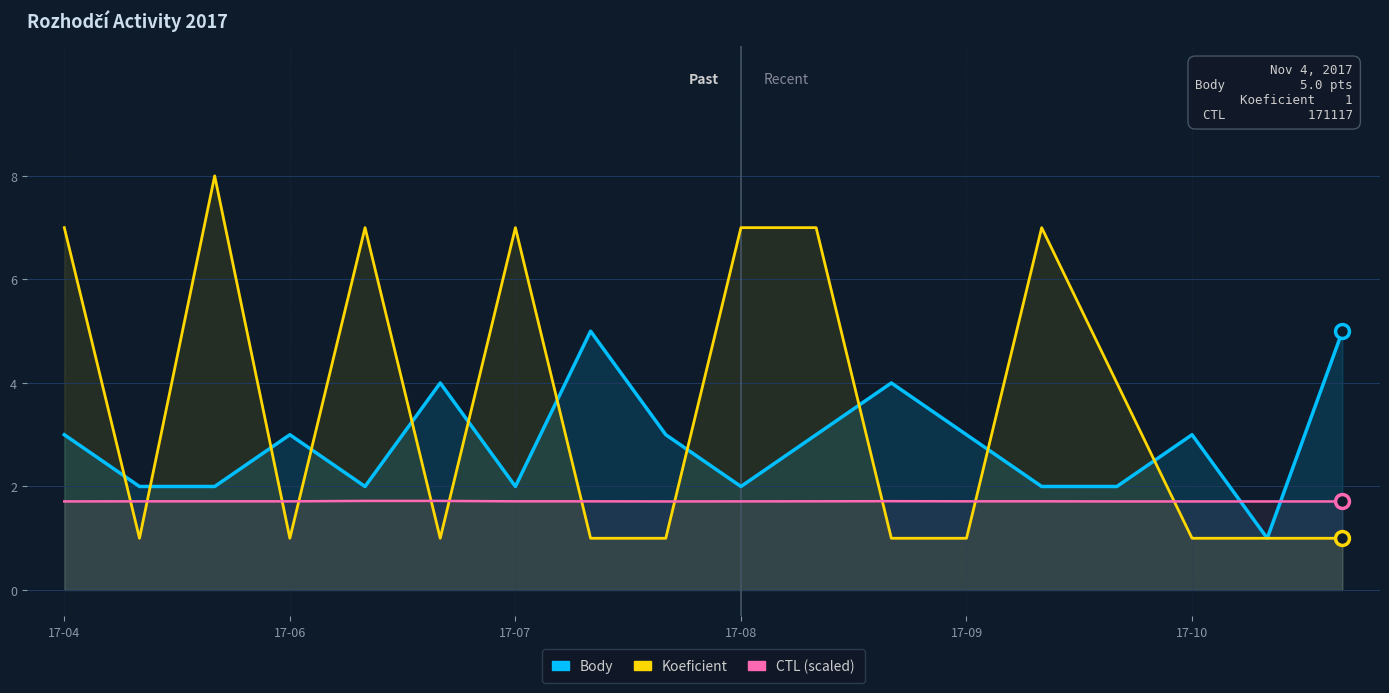

Is it true that Body equals 2.0 at 17-07?

True